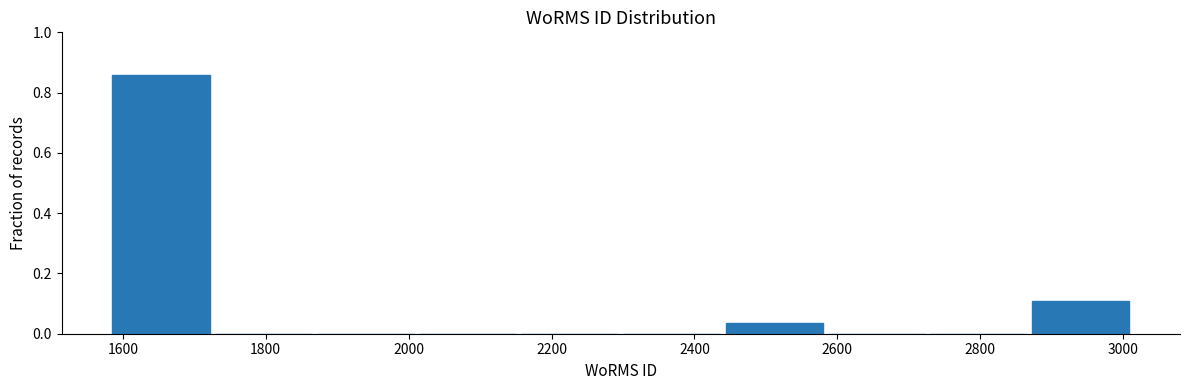

Over which range of the x-axis is the bar tallest?

1580 to 1720